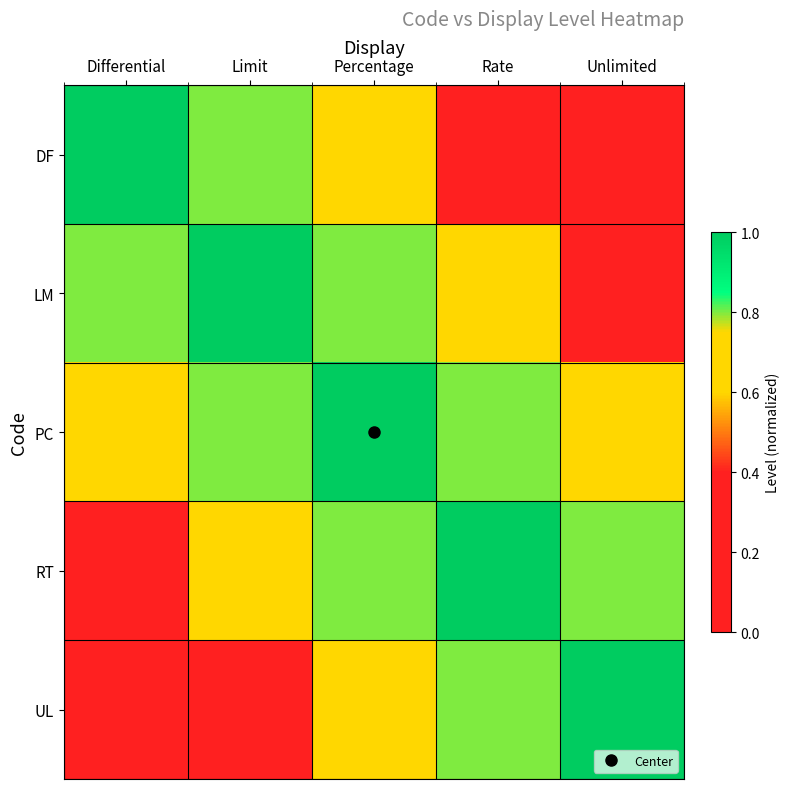

Reading left to right, transcribe all the data shown in this chart.

DF: Differential=1.0	Limit=0.8	Percentage=0.6	Rate=0.4	Unlimited=0.2
LM: Differential=0.8	Limit=1.0	Percentage=0.8	Rate=0.6	Unlimited=0.4
PC: Differential=0.6	Limit=0.8	Percentage=1.0	Rate=0.8	Unlimited=0.6
RT: Differential=0.4	Limit=0.6	Percentage=0.8	Rate=1.0	Unlimited=0.8
UL: Differential=0.2	Limit=0.4	Percentage=0.6	Rate=0.8	Unlimited=1.0